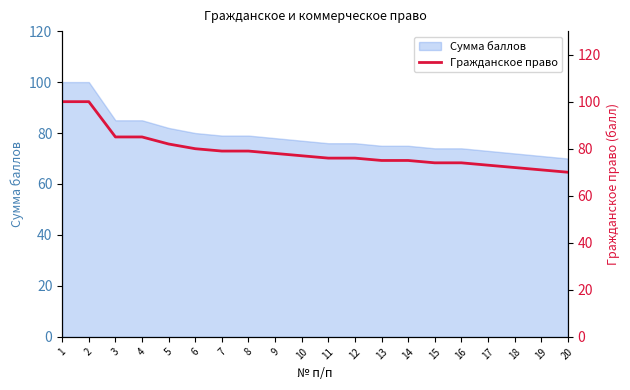

Reading left to right, what are all the values shown in this chart?

100	100	85	85	82	80	79	79	78	77	76	76	75	75	74	74	73	72	71	70